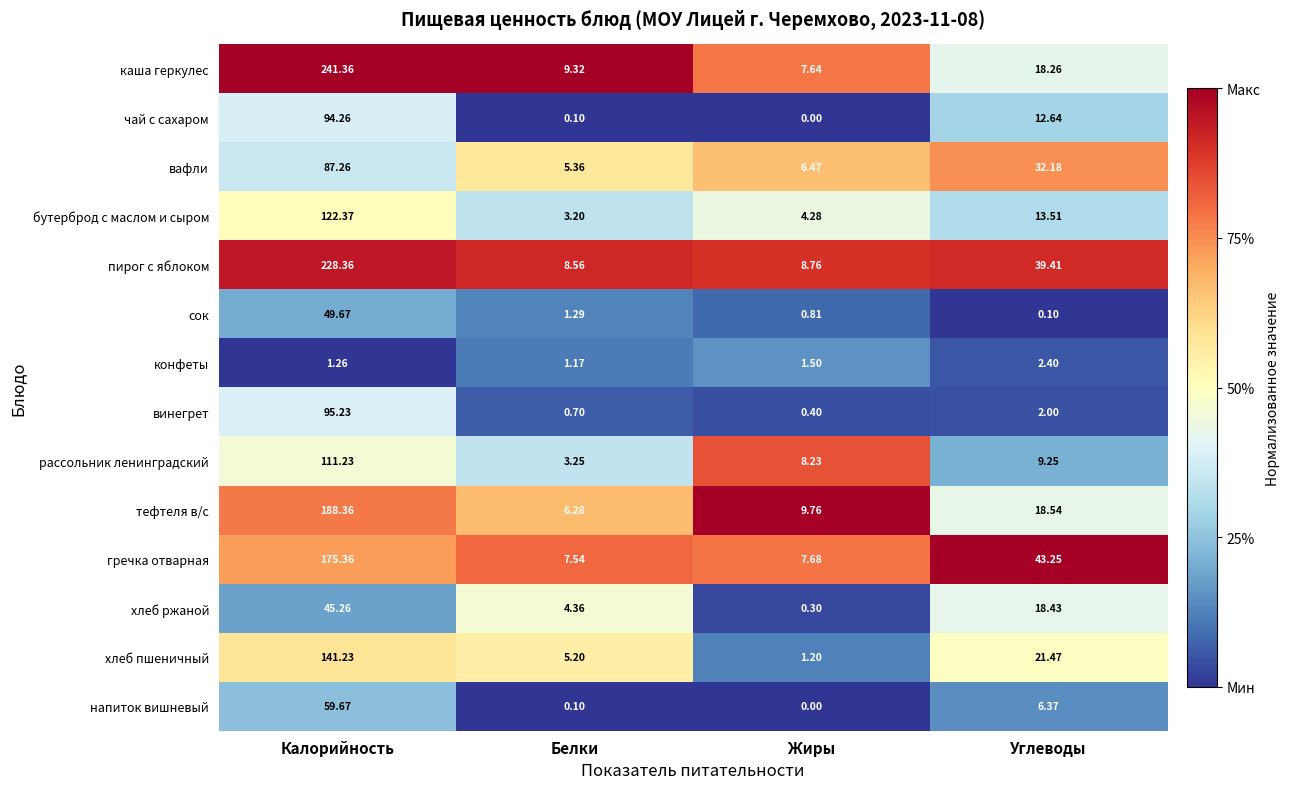

Where is гречка отварная nearest to the value 91?

Углеводы